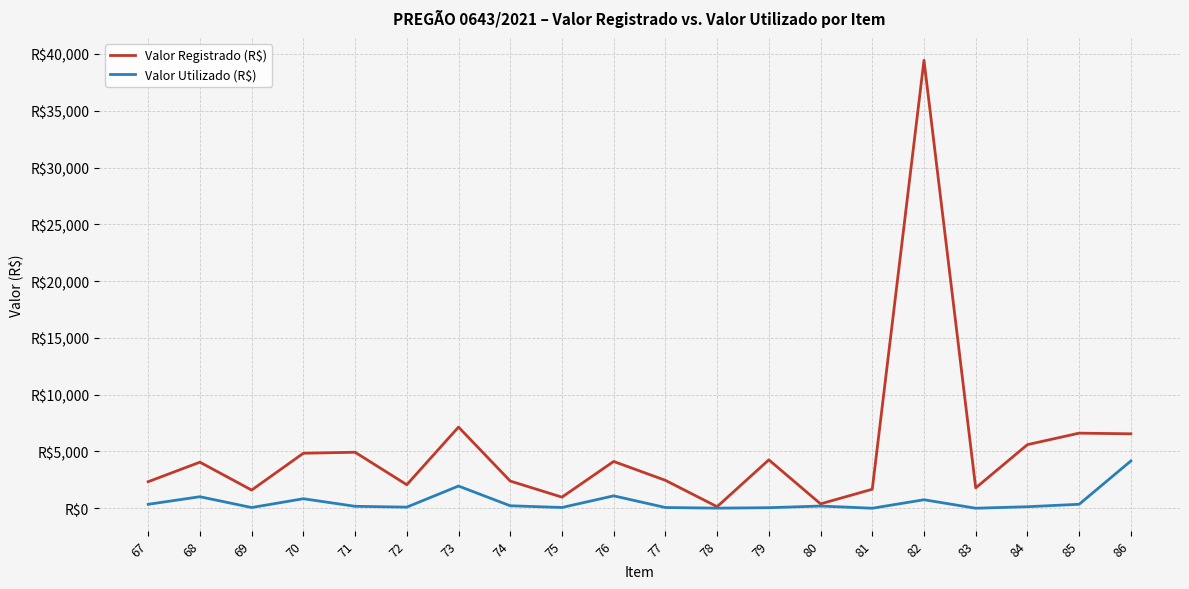

Rank the categories by Valor Utilizado (R$) value from highest to lowest.

86, 73, 76, 68, 70, 82, 85, 67, 74, 80, 71, 84, 72, 75, 77, 69, 79, 78, 81, 83